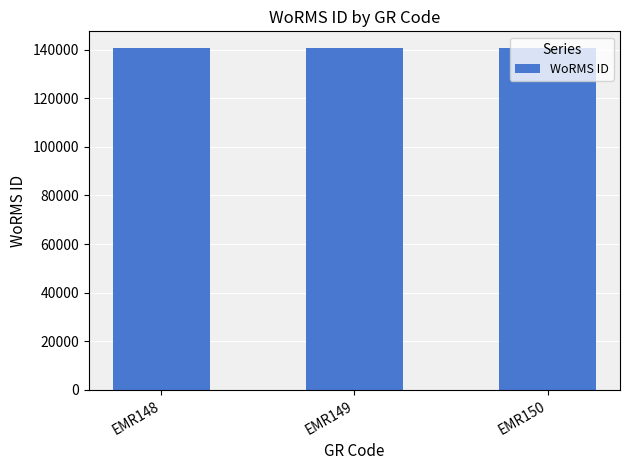

How many values are below 140512?

1